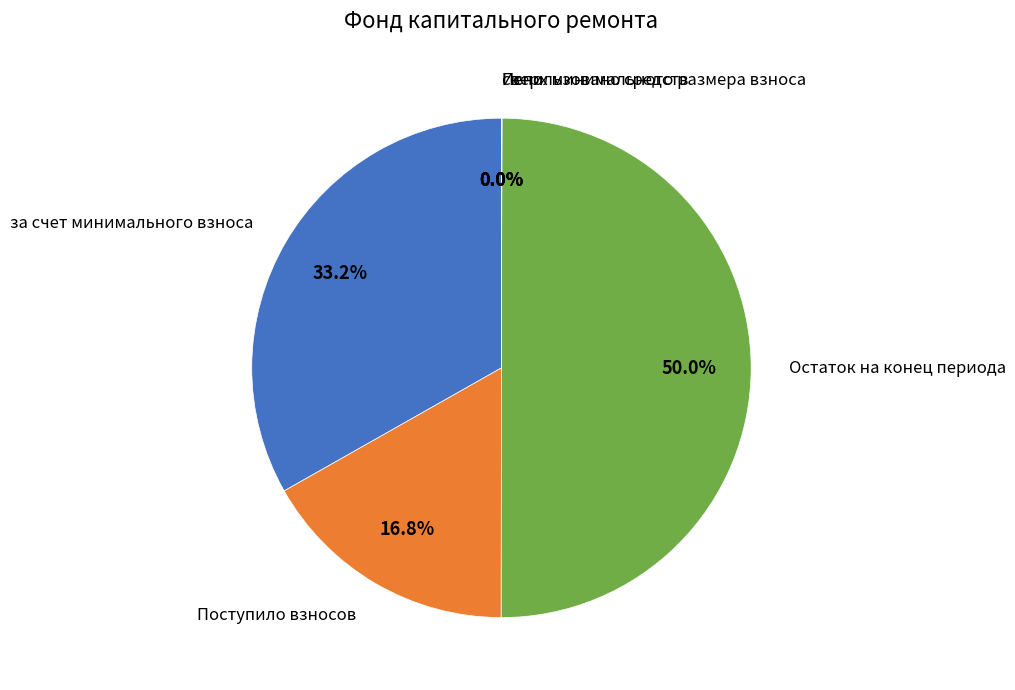

Do Остаток на конец периода and Поступило взносов together represent more than half of the pie?

Yes